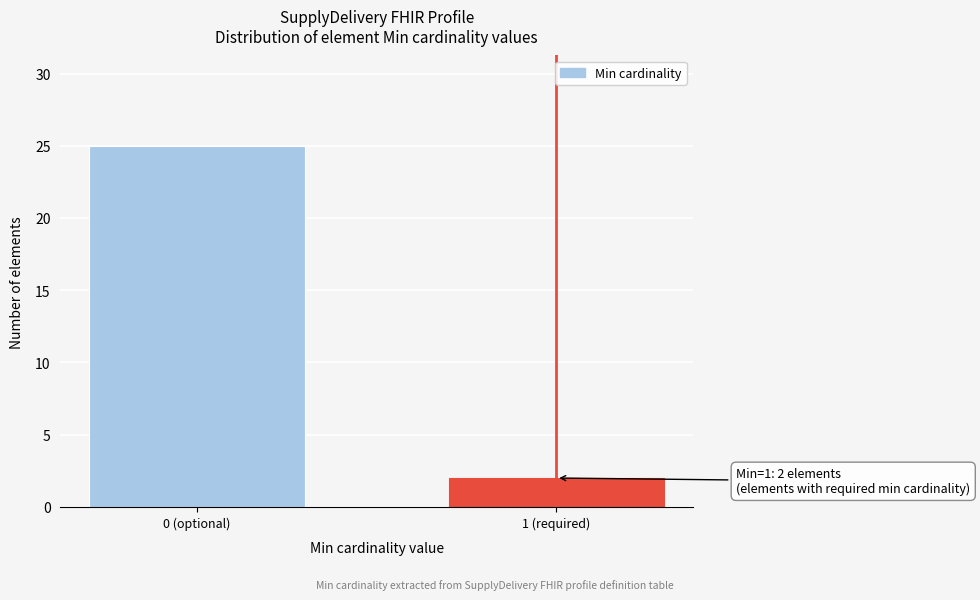

Reading left to right, extract all data points from this chart.

0 (optional)=25	1 (required)=2